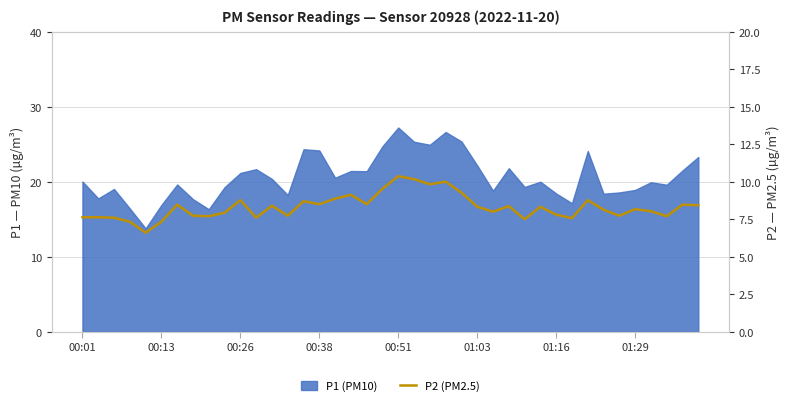

How many lines are shown in the chart?

1